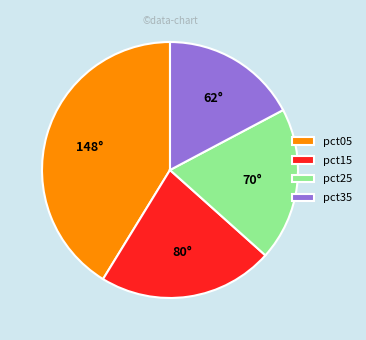

What is the ratio of the value at pct05 to the value at pct25?

2.1